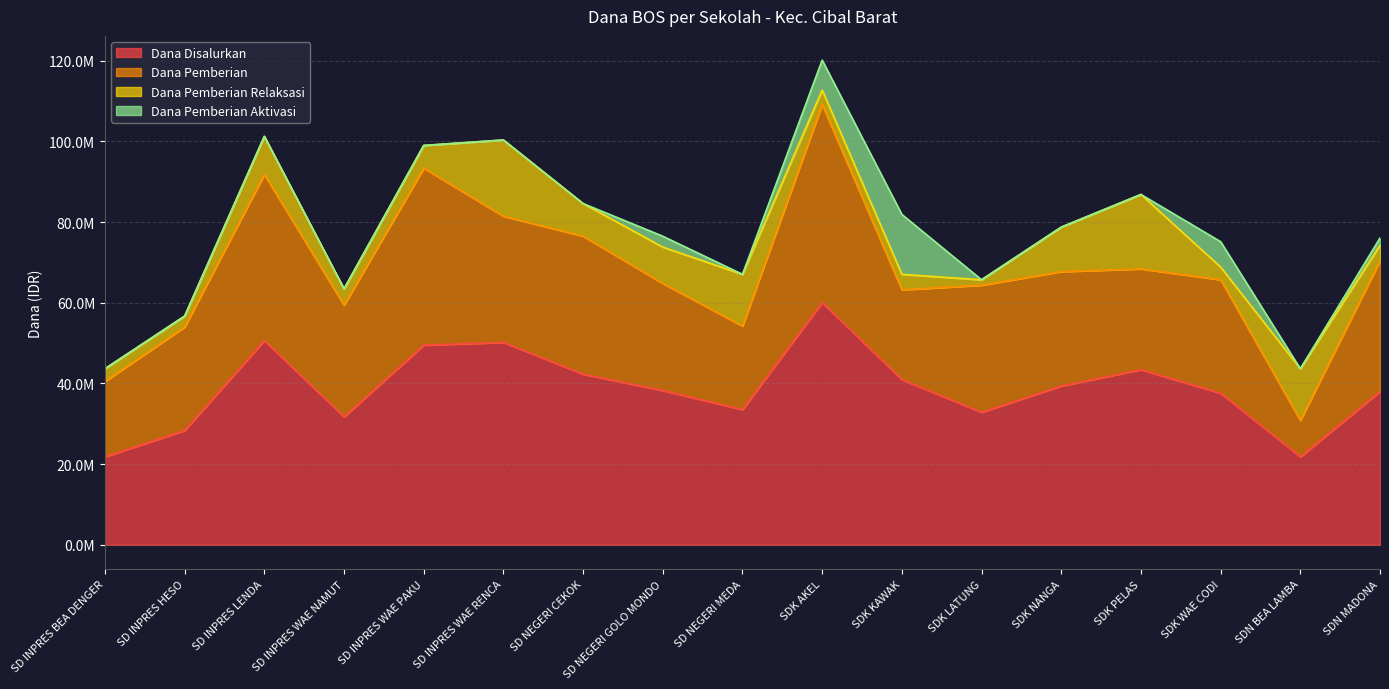

Which series has the largest total across all categories?

Dana Disalurkan